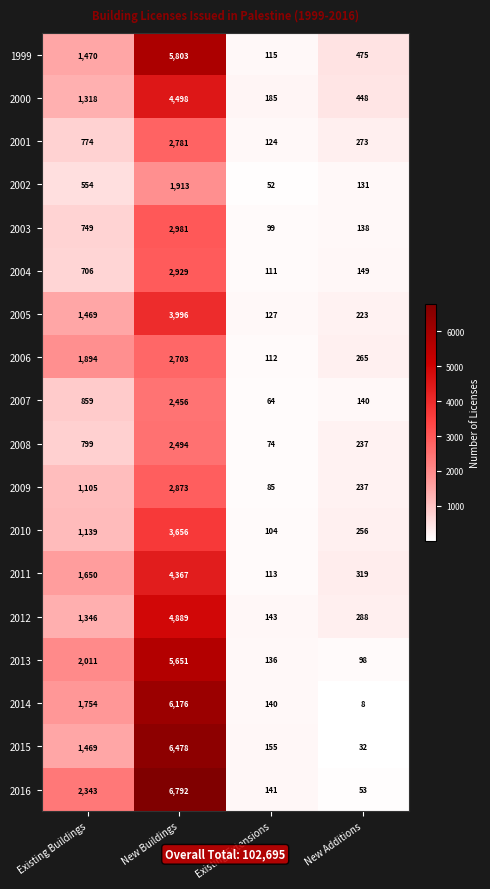

What is the maximum value shown in the chart?

6792